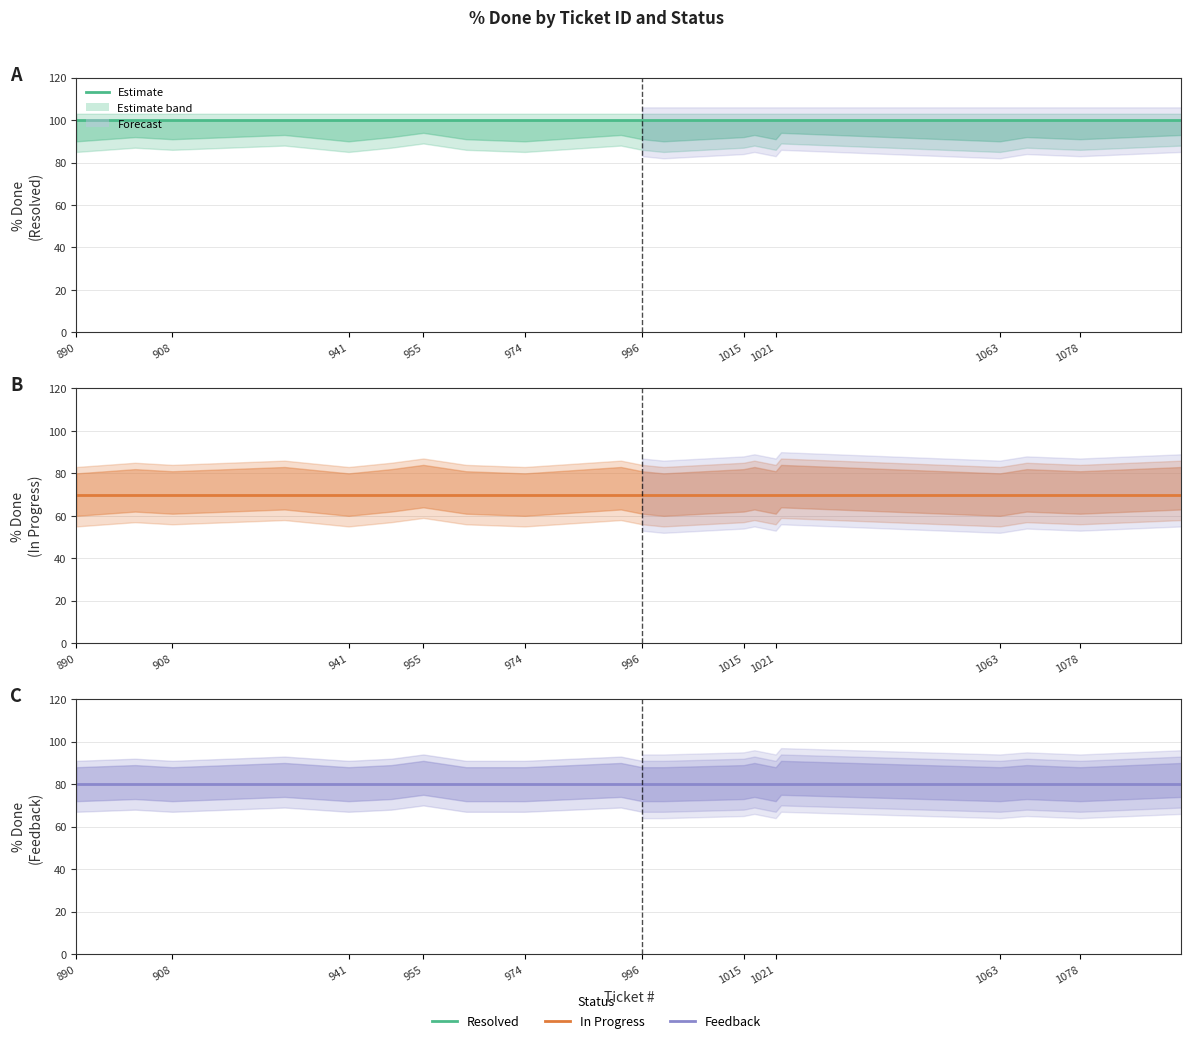

Where is Feedback nearest to the value 80?

890